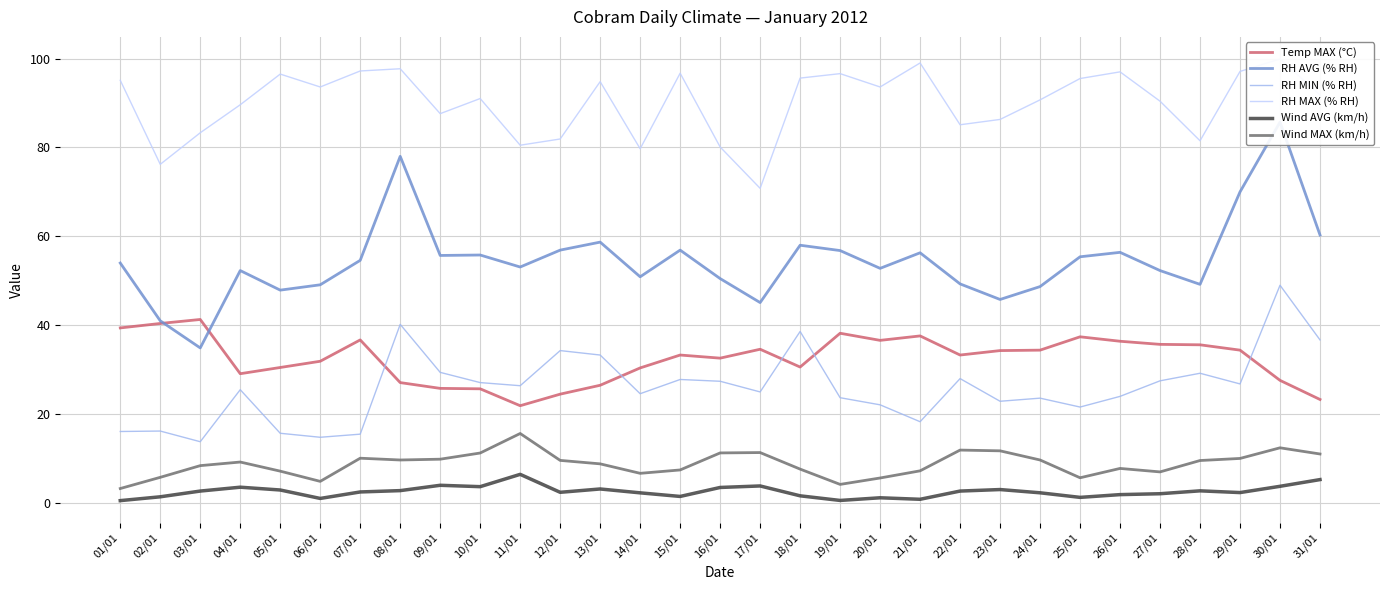

At which label is RH MAX (% RH) closest to 85?

22/01